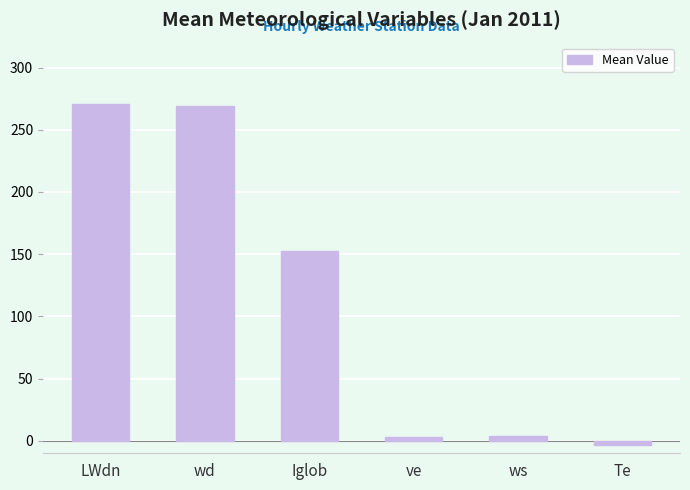

The value at wd is 269.4. True or false?

True